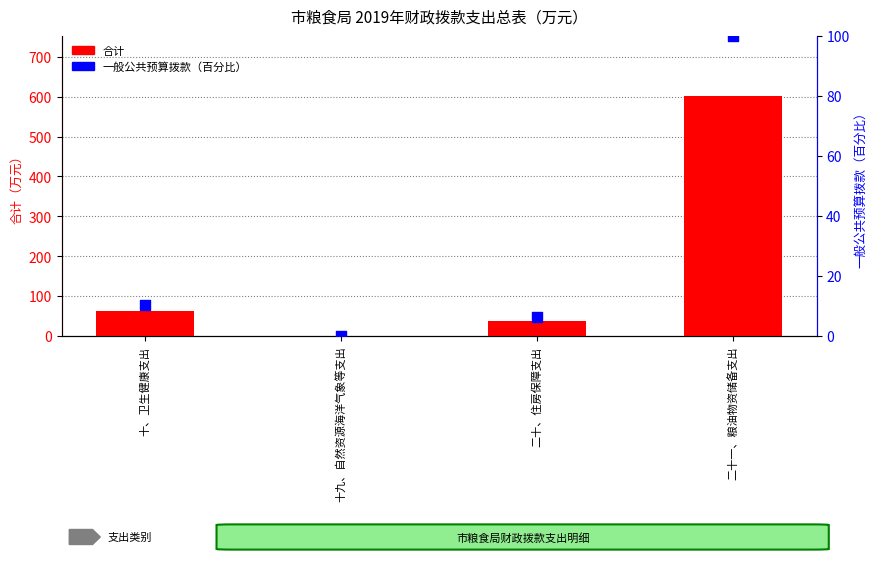

What are all the series names shown in the legend?

合计, 一般公共预算拨款（百分比）